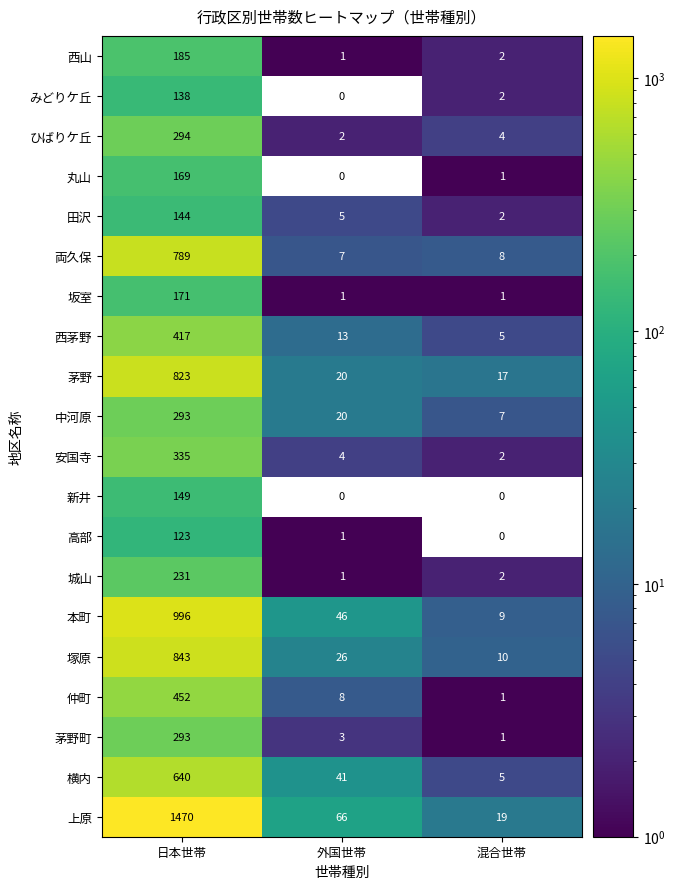

What is the difference between the maximum and minimum values in the 西山 series?

184